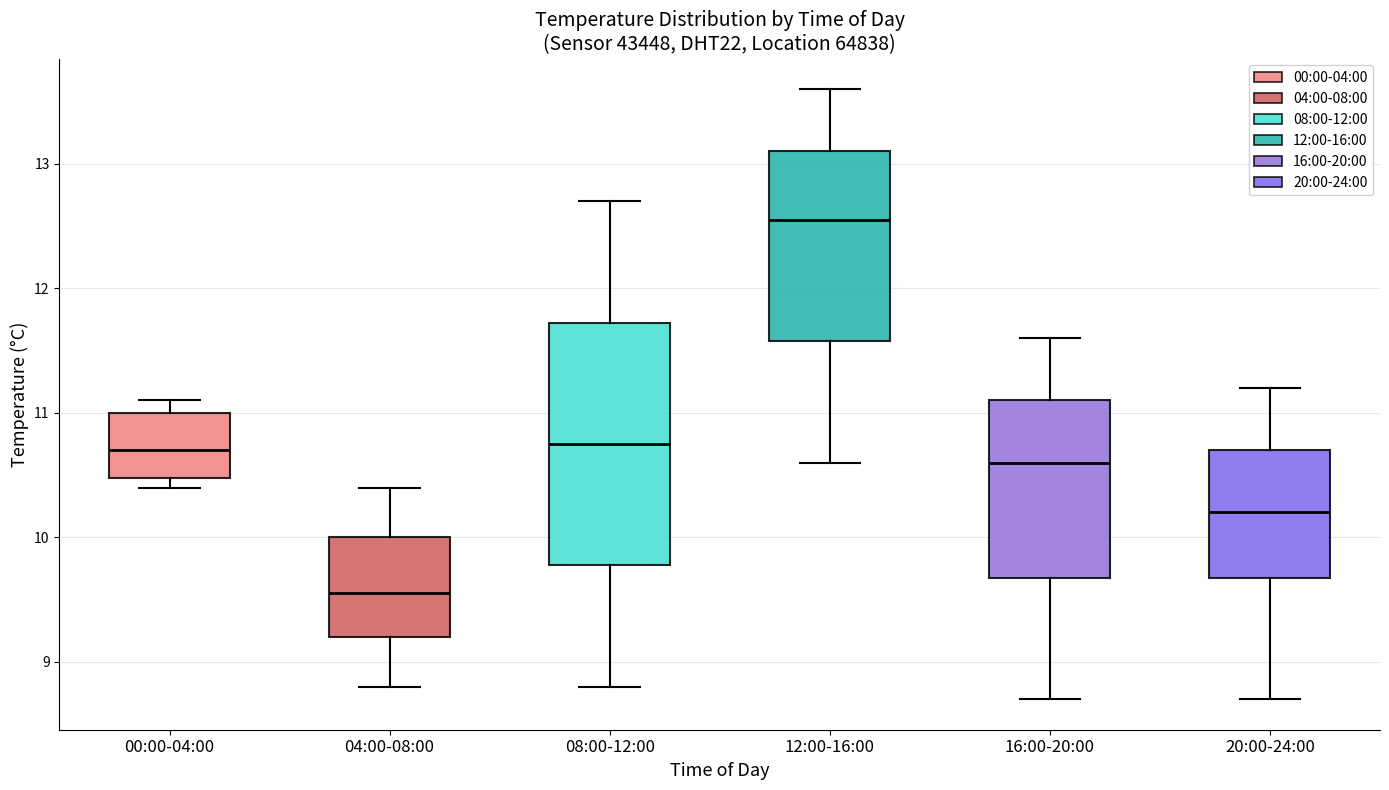

Which box is the tallest, from its lower edge to its upper edge?

08:00-12:00